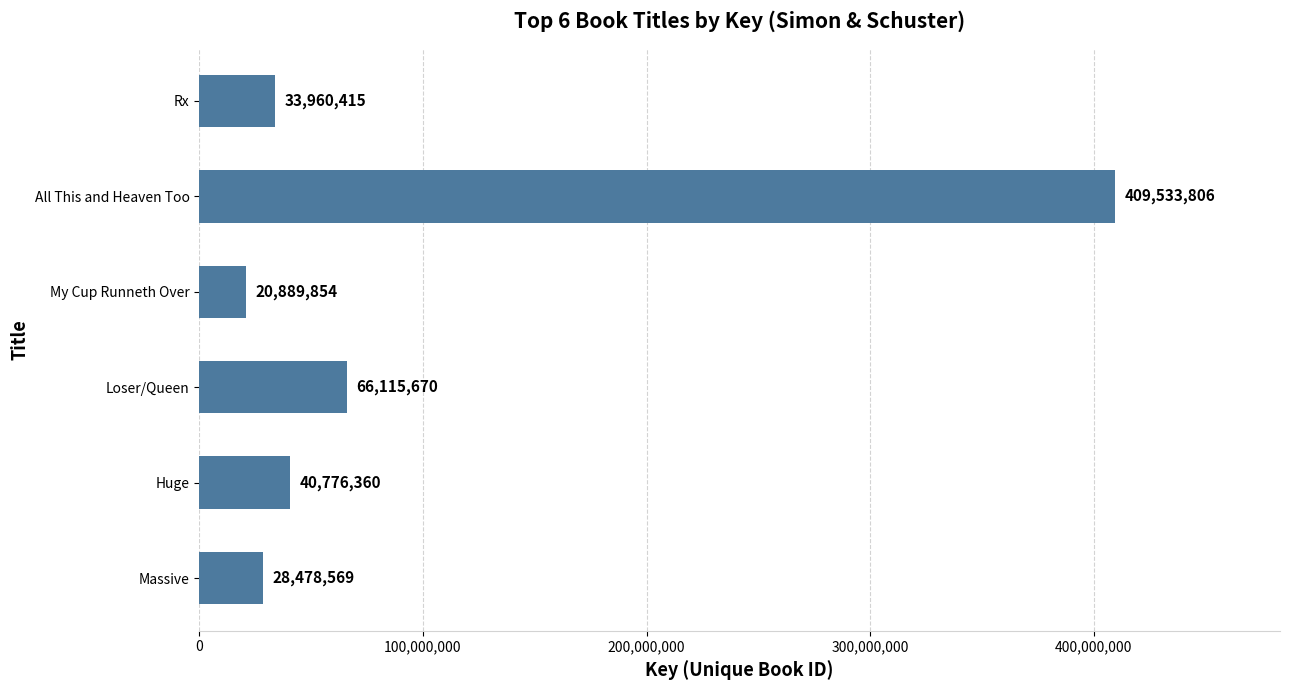

What is the smallest value displayed?

20889854